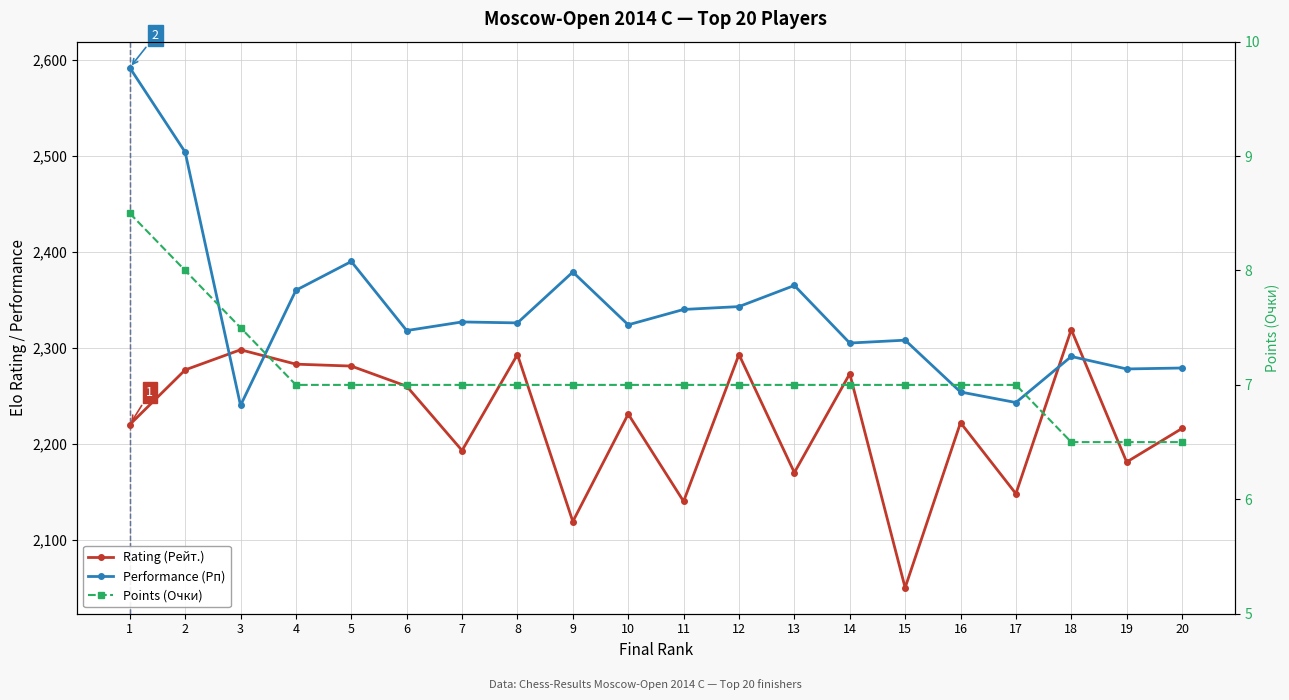

How many values in the Rating (Рейт.) series exceed 2231?

9